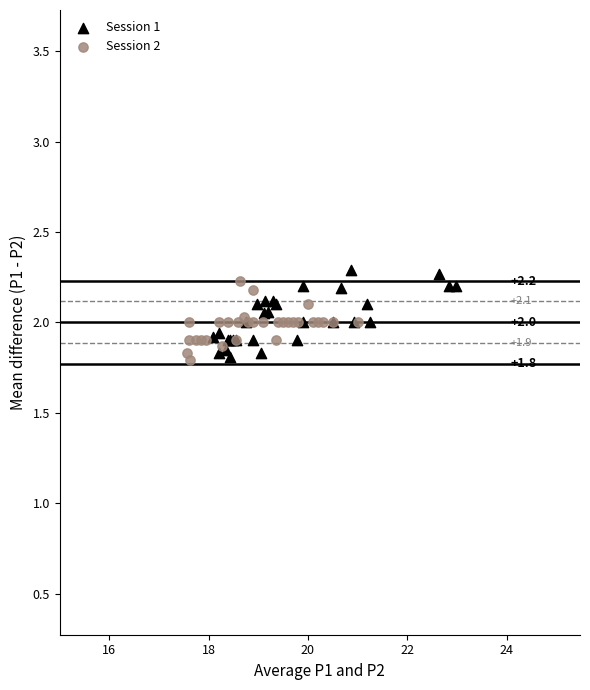

Which series has the largest Y range (max minus min)?

Session 1